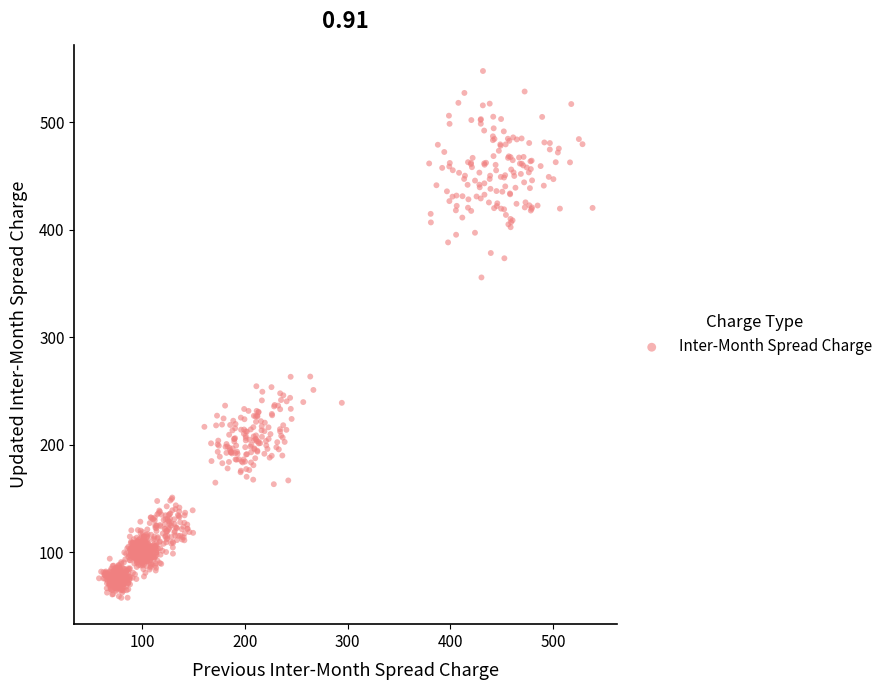

What is the range of Y values (max minus min)?

490.6